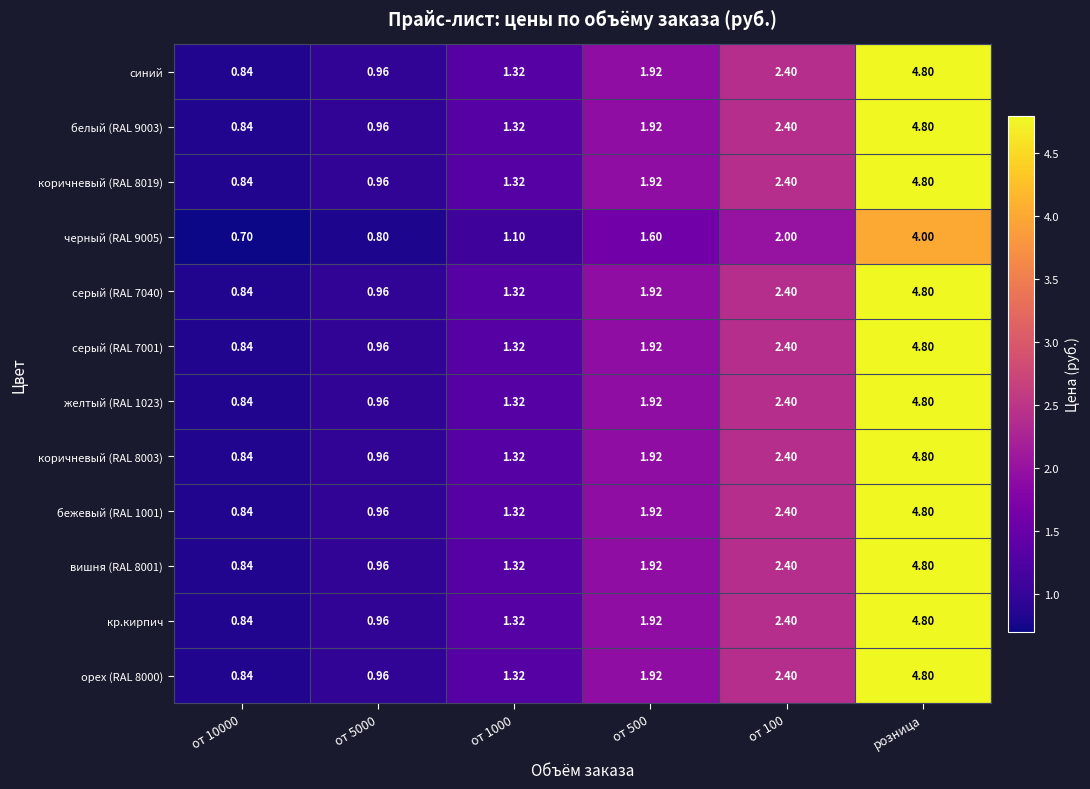

Is the value of желтый (RAL 1023) at от 1000 greater than the value of серый (RAL 7001) at от 500?

No